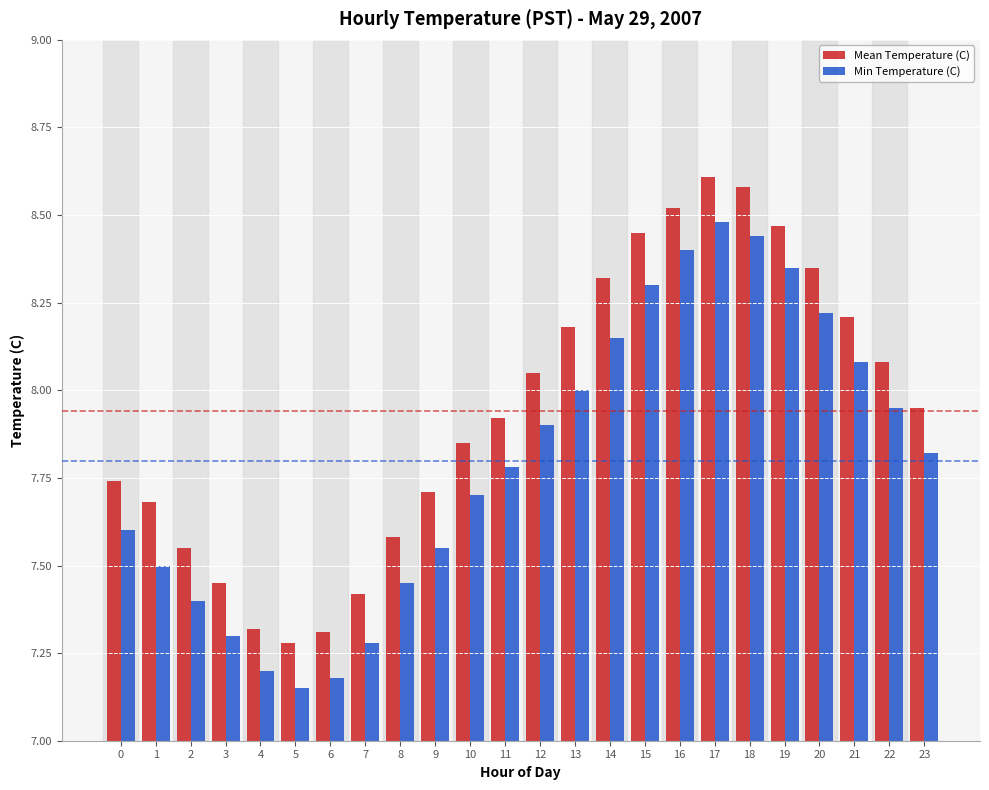

What is the difference between the Mean Temperature (C) values at 21 and 8?

0.6